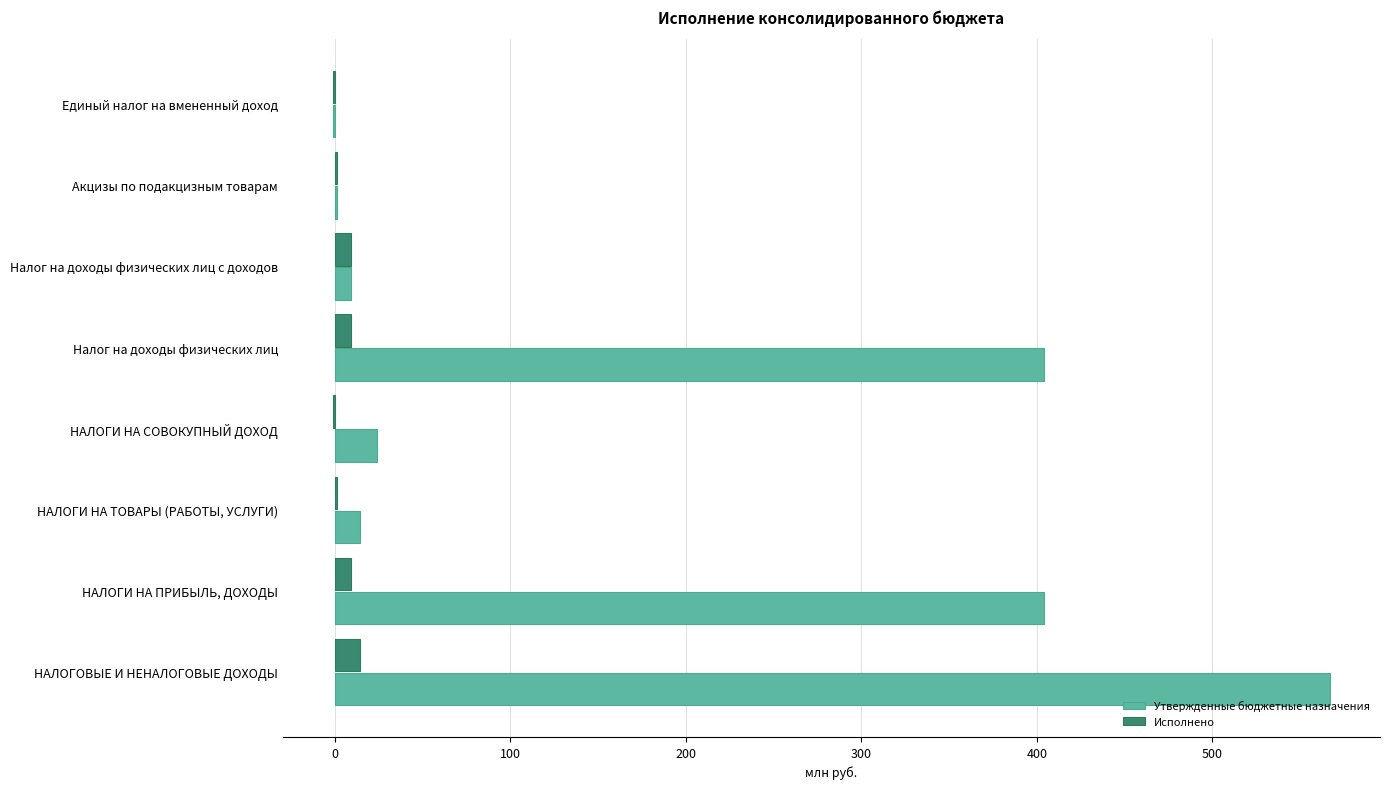

What is the maximum value shown in the chart?

567.1